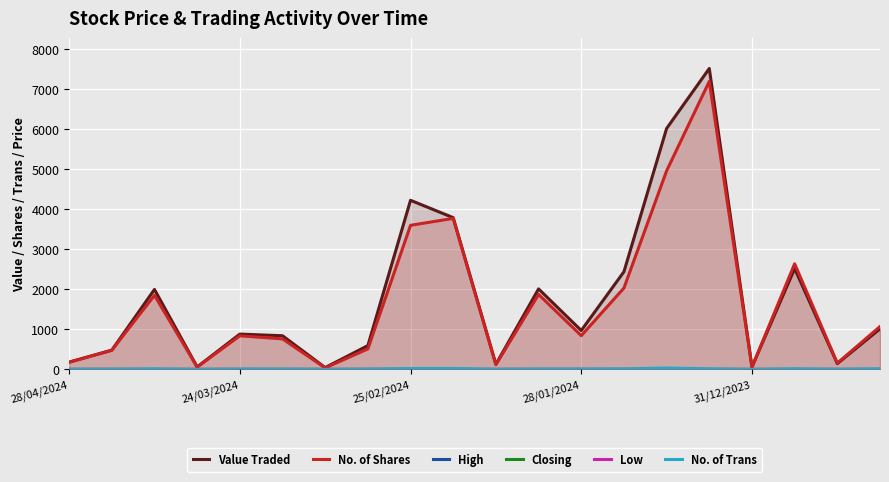

In Low, how many points are higher than both neighbors (excluding endpoints)?

5